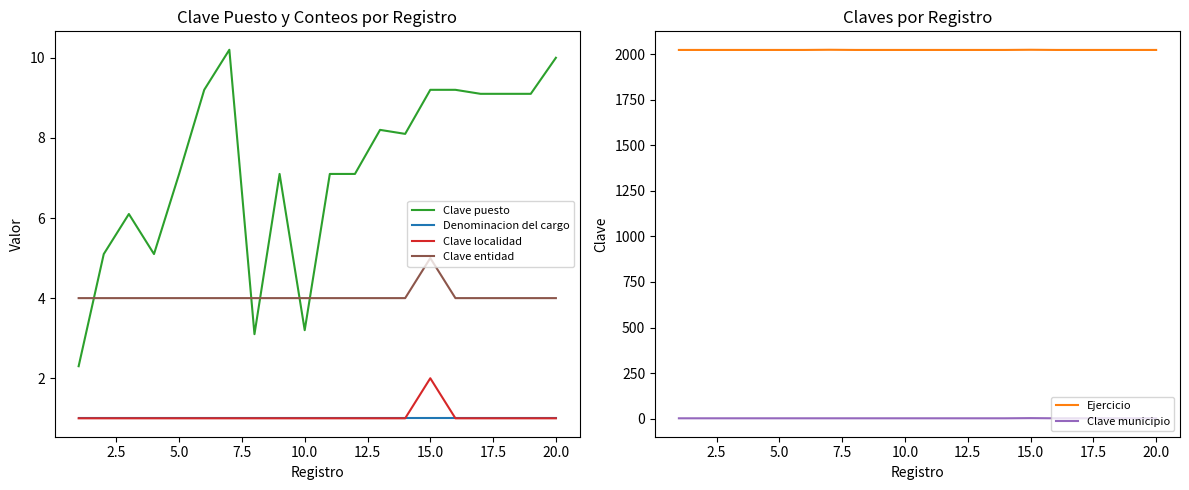

List the labels in order of Denominacion del cargo value, largest first.

0.0, 2.5, 5.0, 7.5, 10.0, 12.5, 15.0, 17.5, 20.0, 22.5, 10, 11, 12, 13, 14, 15, 16, 17, 18, 19